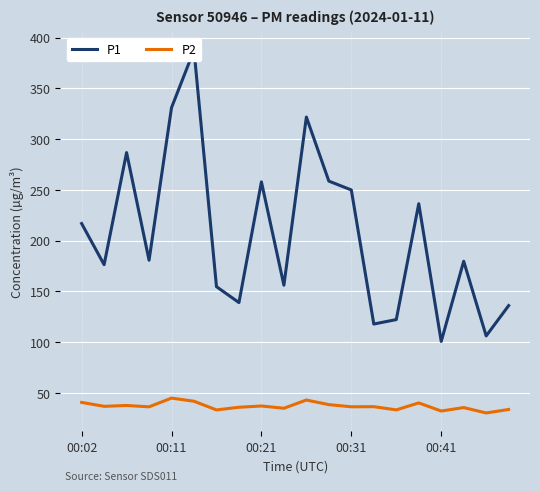

True or false: P2 and P1 intersect in this chart.

False